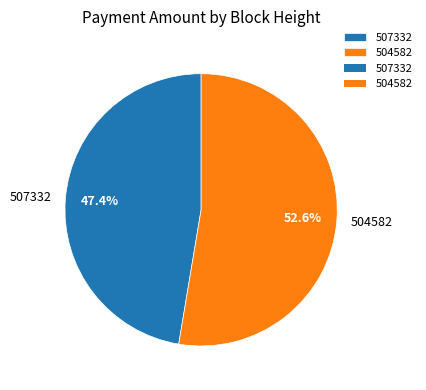

Is there any slice that represents more than half of the pie?

Yes